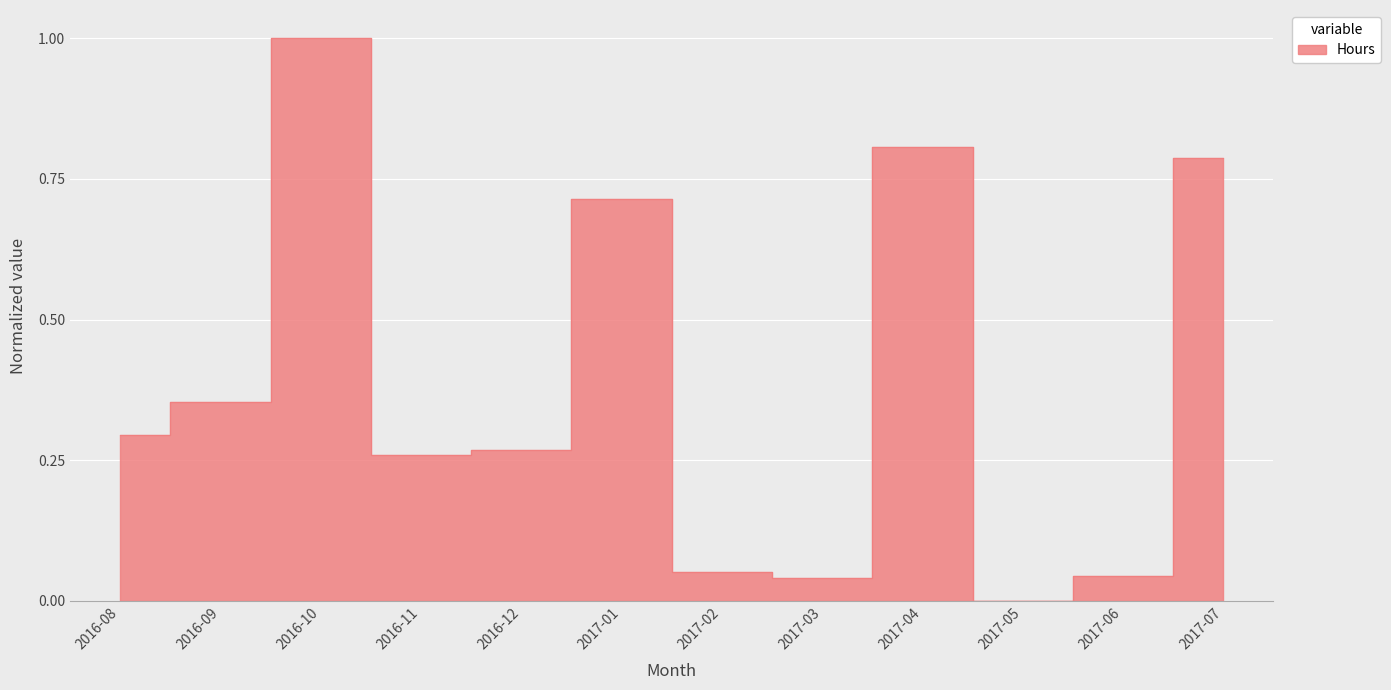

What is the label of the 3rd point from the left?

2016-10